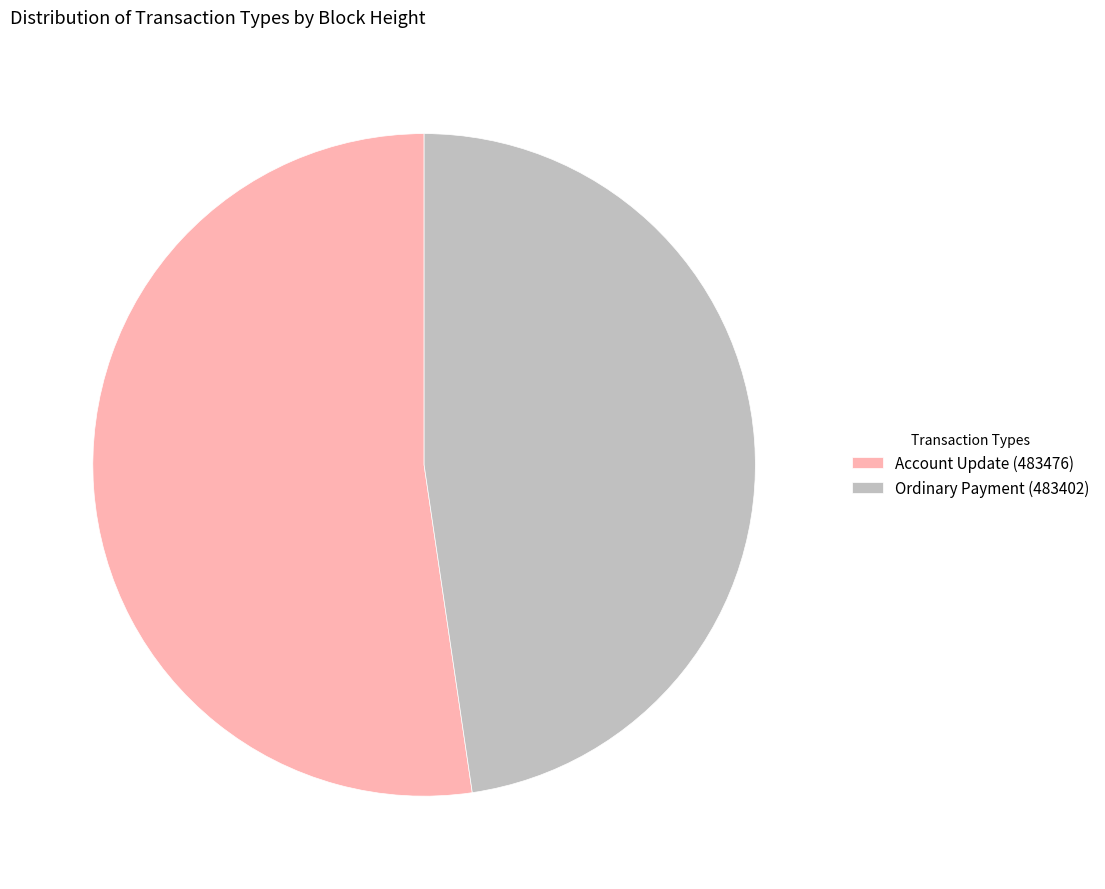

How many slices are in this pie chart?

2